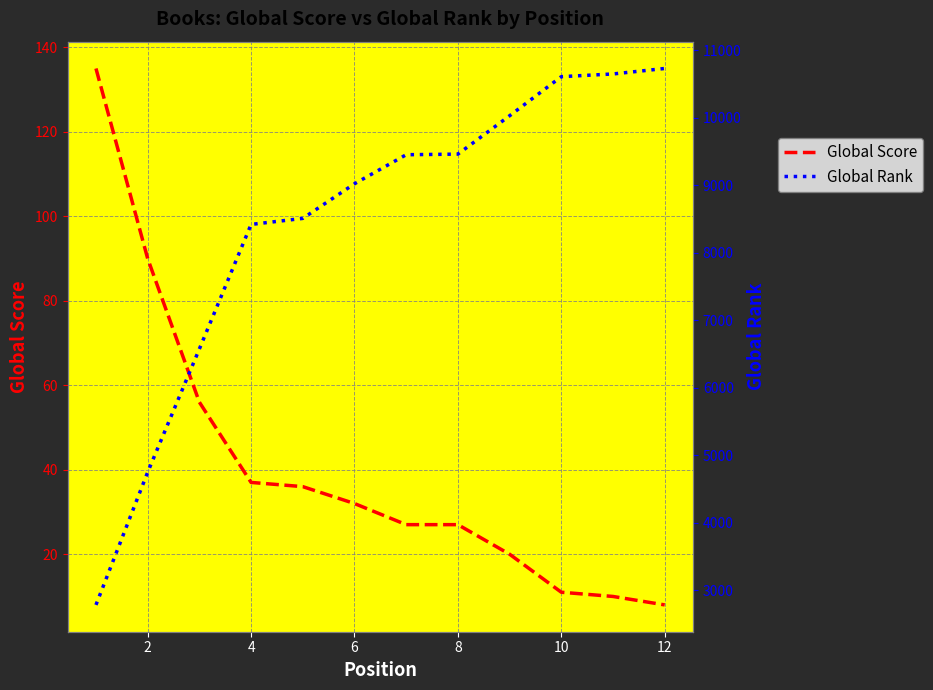

Reading left to right, list all the values displayed in this chart.

Global Score: 135	90	56	37	36	32	27	27	20	11	10	8
Global Rank: 2786	4751	6576	8420	8509	9022	9452	9461	10029	10608	10648	10729